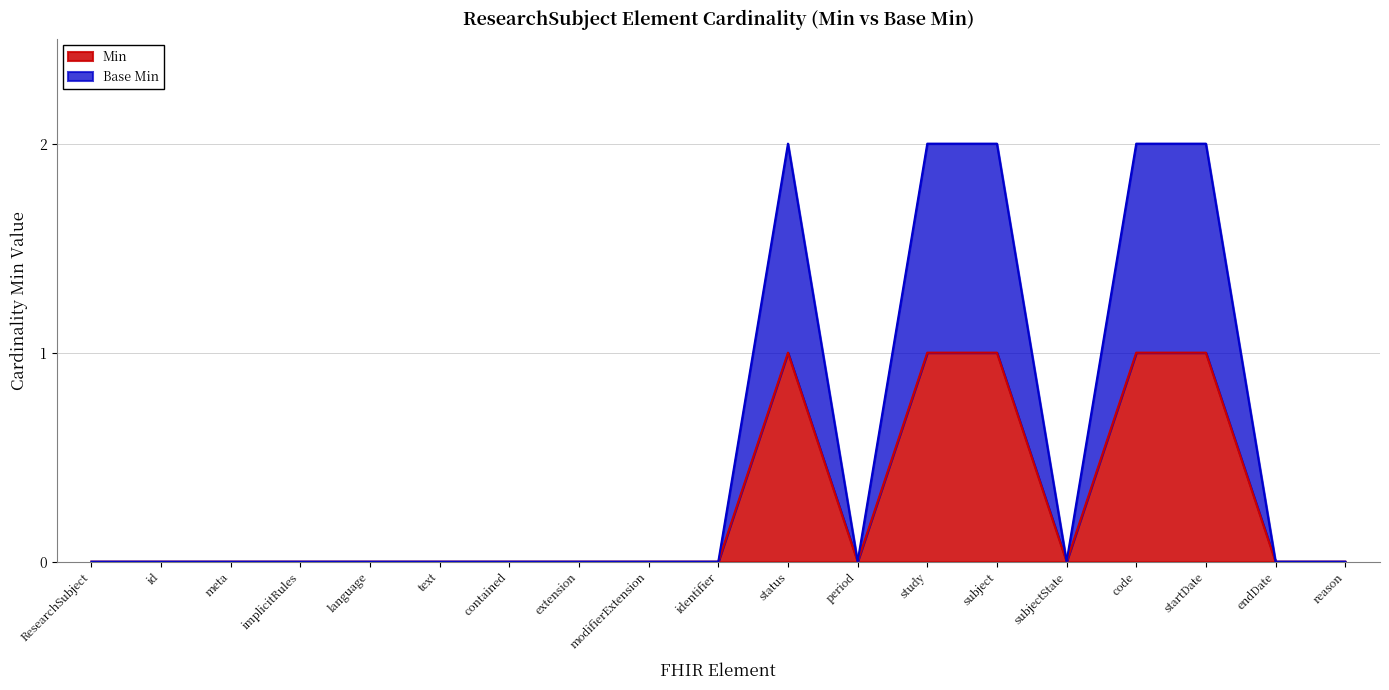

Which category has the highest value across all series?

status